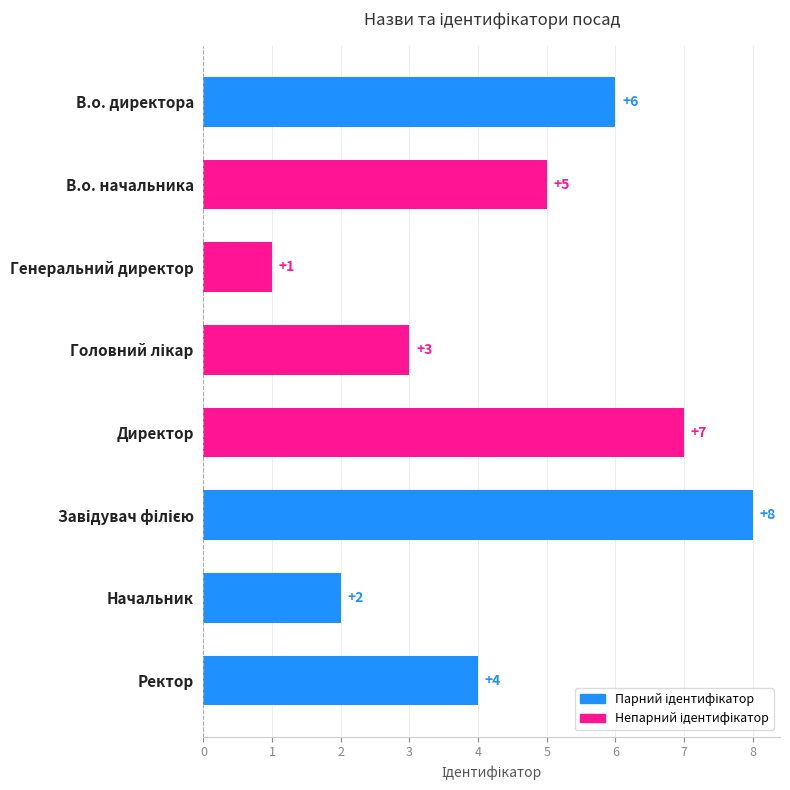

Reading top to bottom, transcribe all the data shown in this chart.

6	5	1	3	7	8	2	4